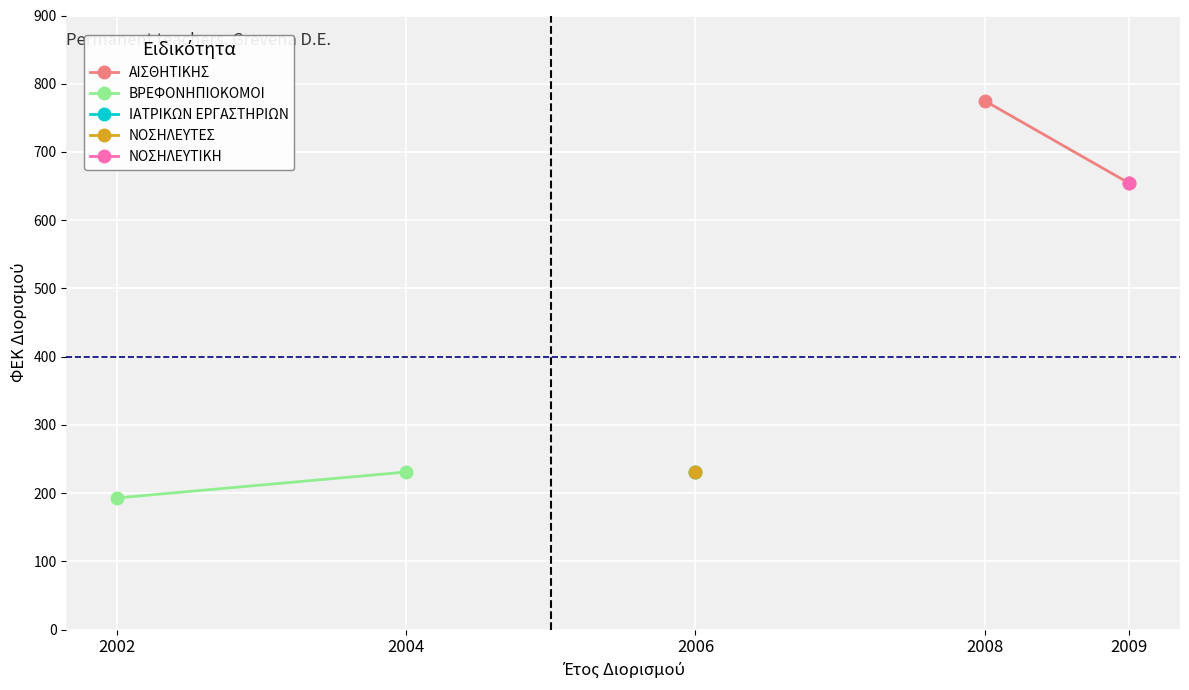

Which series has the largest total across all categories?

ΑΙΣΘΗΤΙΚΗΣ